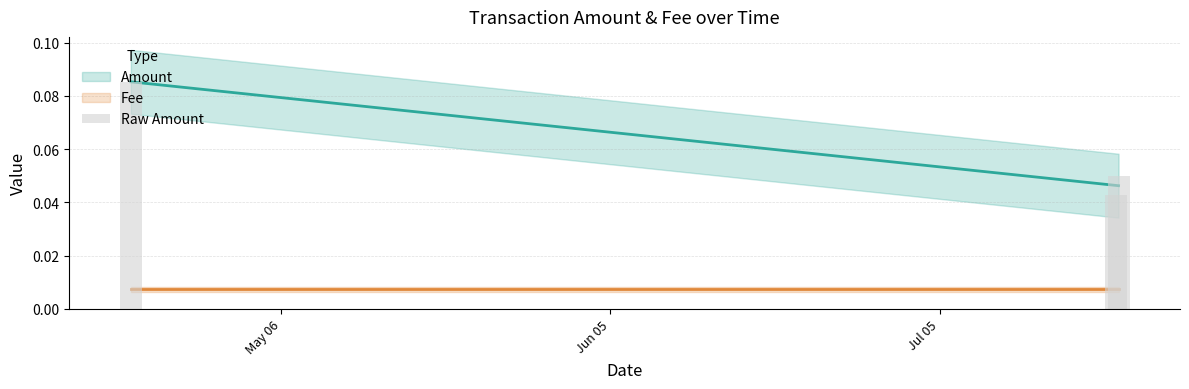

Which series has the largest range (max minus min)?

Amount